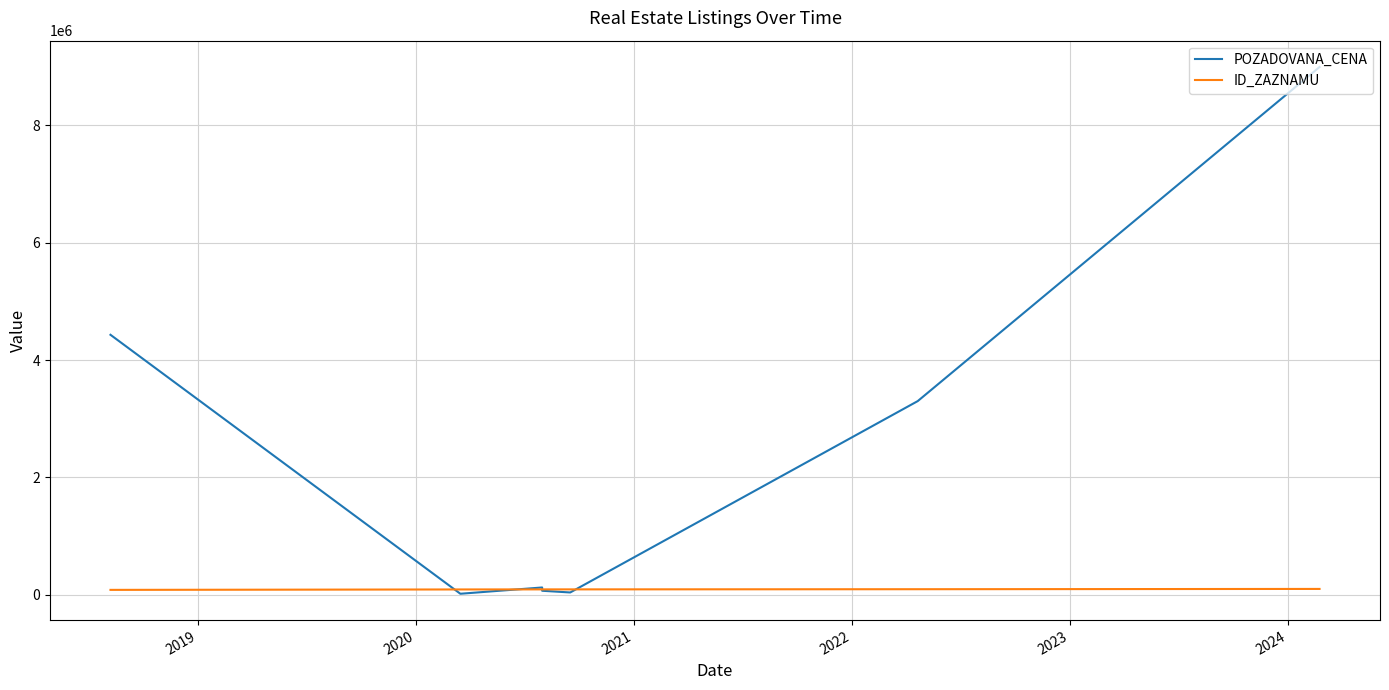

Between 2020 and 2024, which is larger?

2024